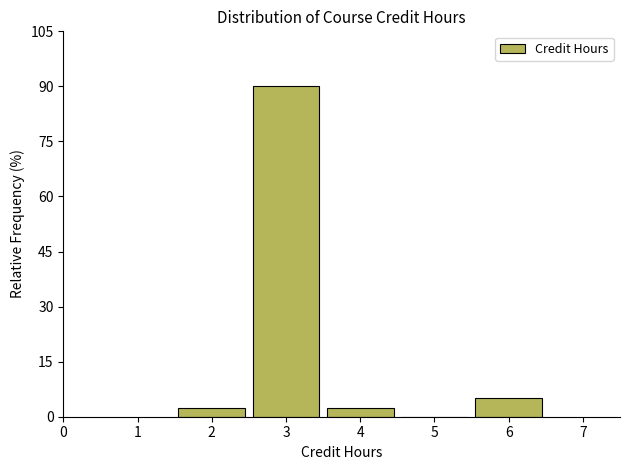

Over which range of the x-axis is the bar tallest?

2.5 to 3.5